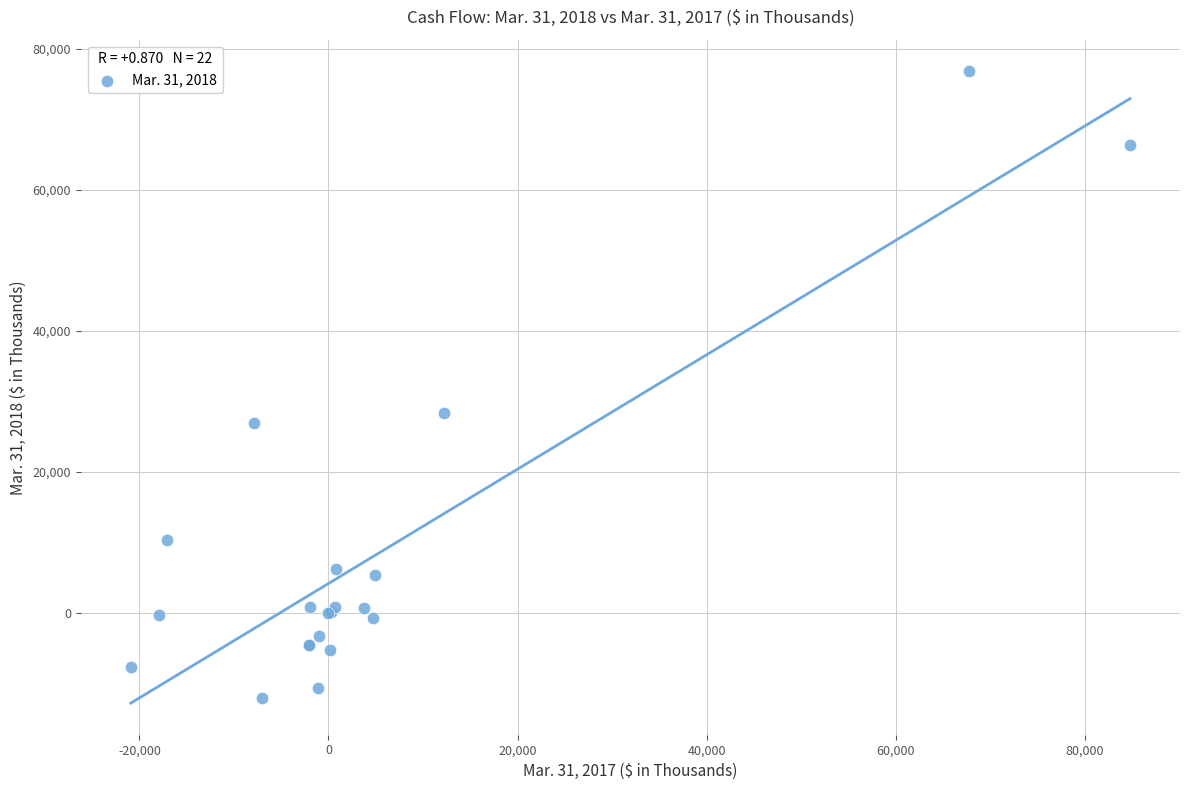

What Y value in the scatter plot is closest to 32408?

28336